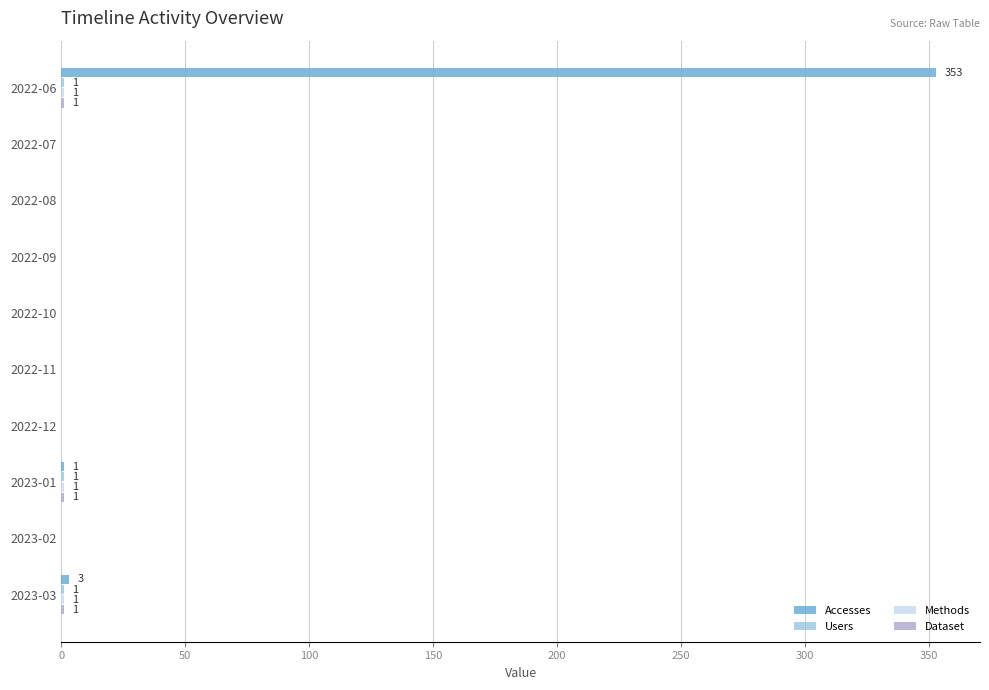

How many series are shown in this chart?

4